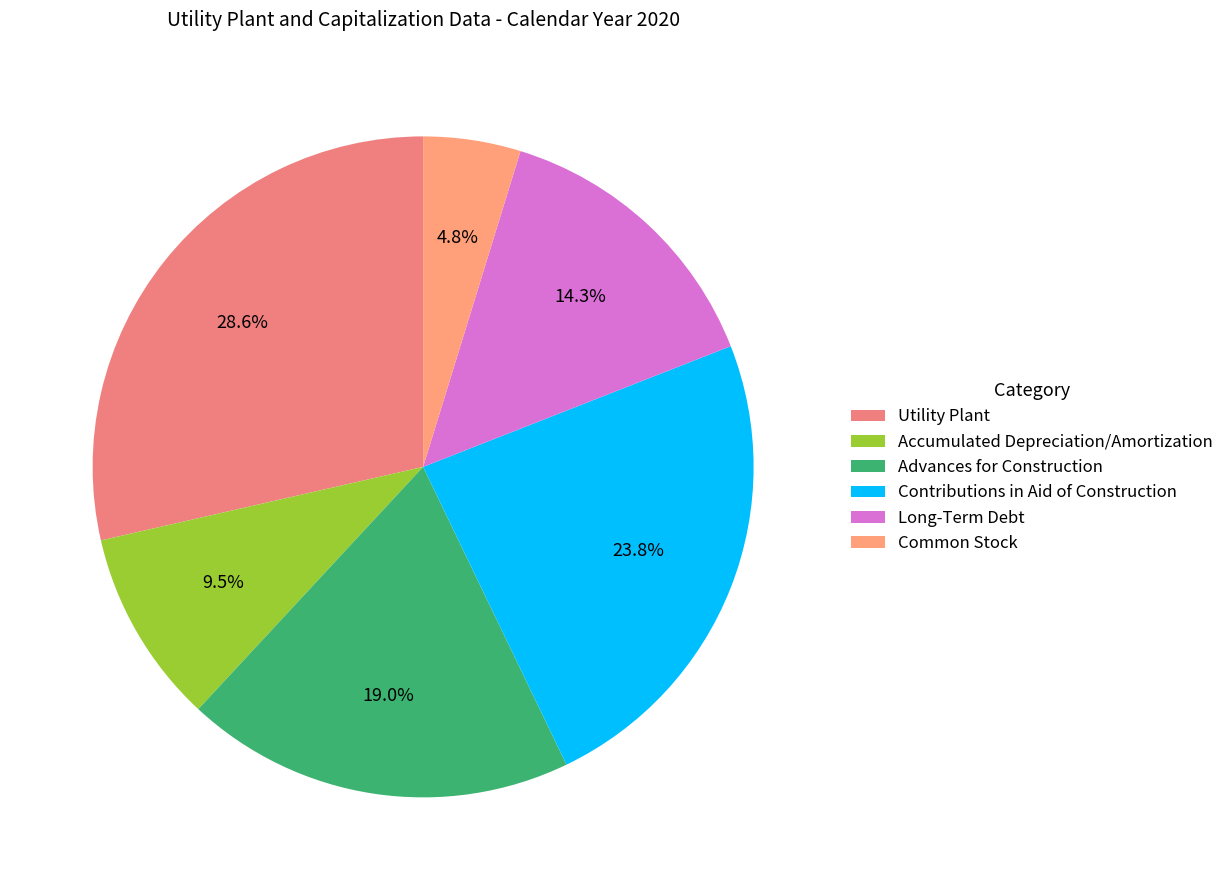

How much of the chart is everything except Common Stock?

95.2%